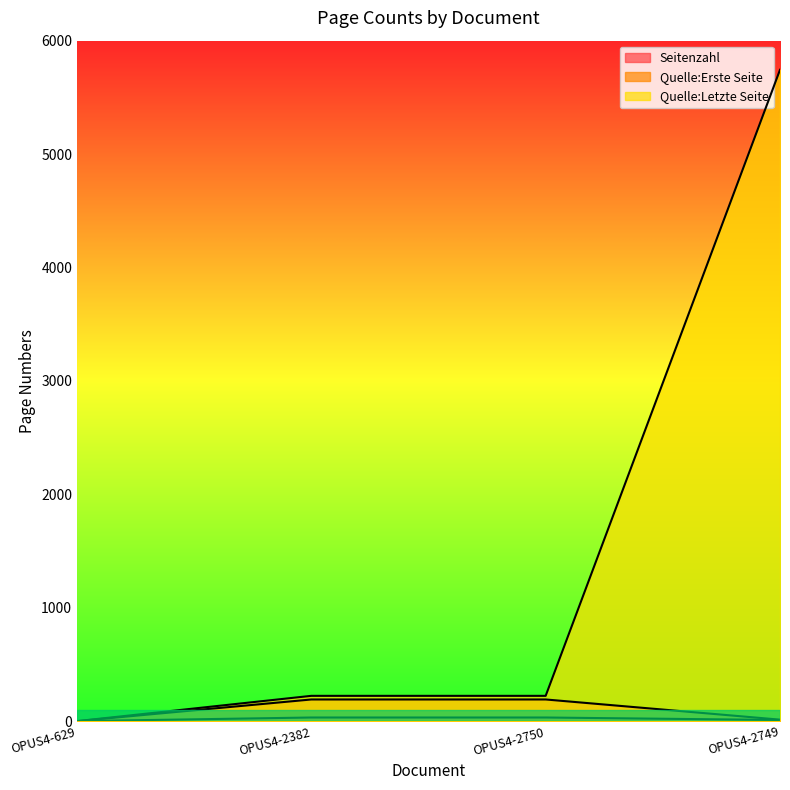

True or false: Quelle:Letzte Seite has a value of 223 at OPUS4-2750.

True